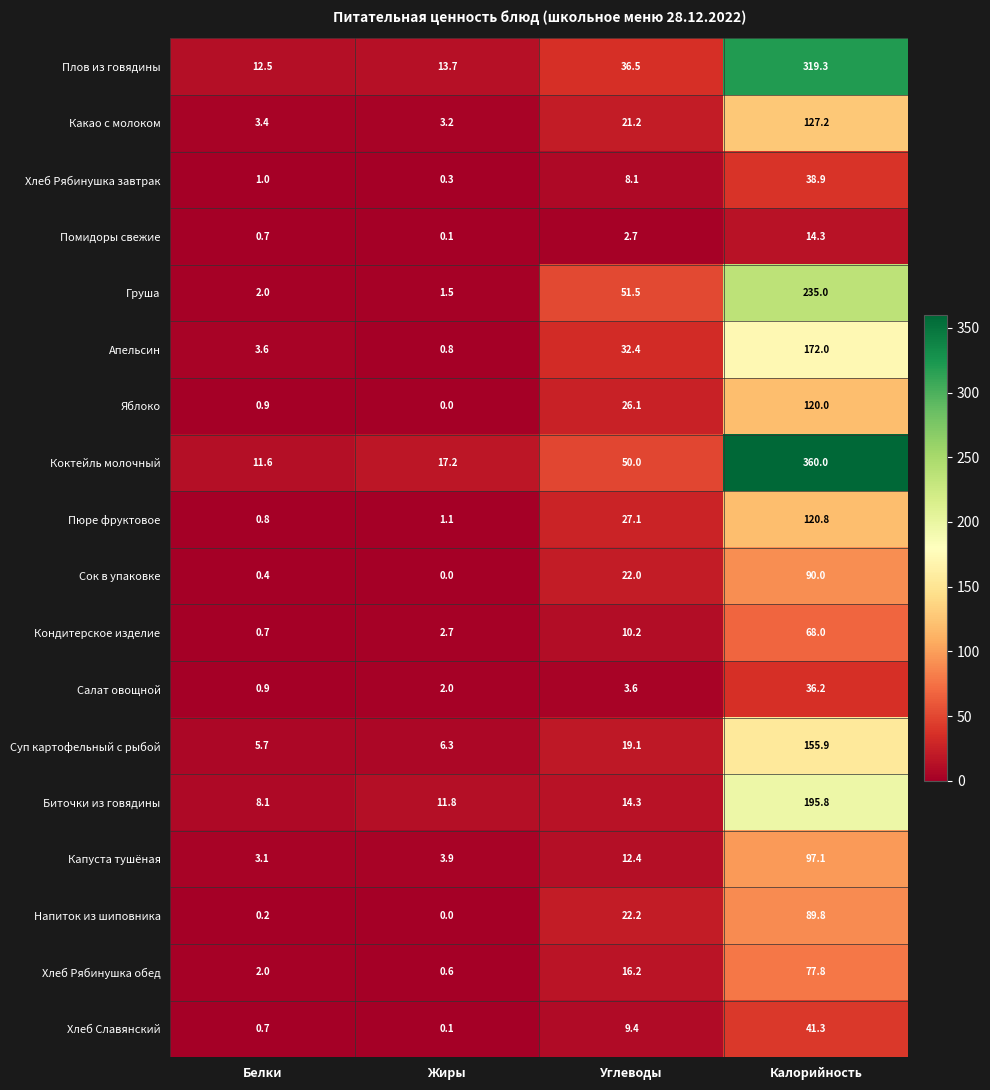

Between Белки and Жиры, which series saw the biggest shift?

Коктейль молочный